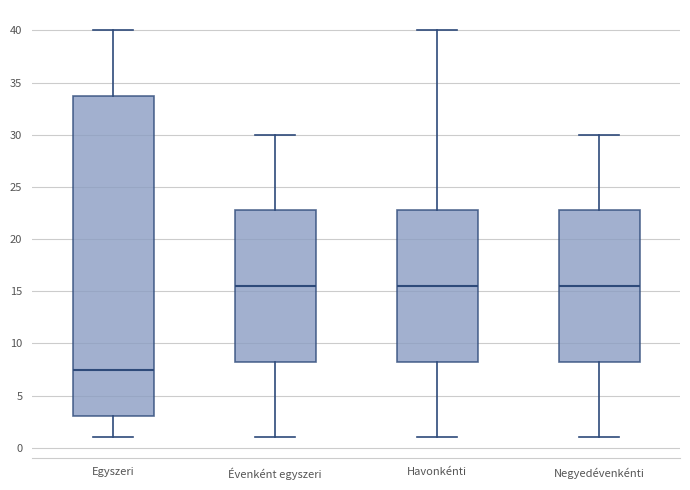

Which box is the tallest, from its lower edge to its upper edge?

Egyszeri